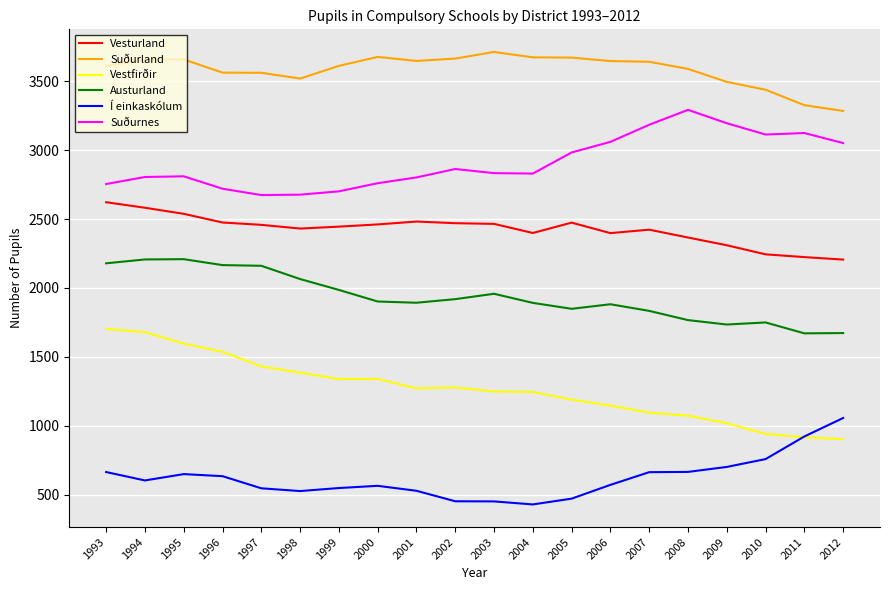

Rank the series at 2005 from lowest to highest value.

Í einkaskólum, Vestfirðir, Austurland, Vesturland, Suðurnes, Suðurland